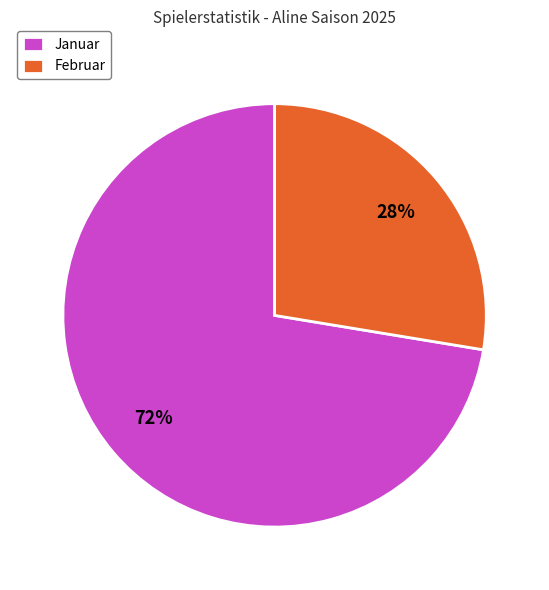

To the nearest percent, what is the average slice percentage?

50%